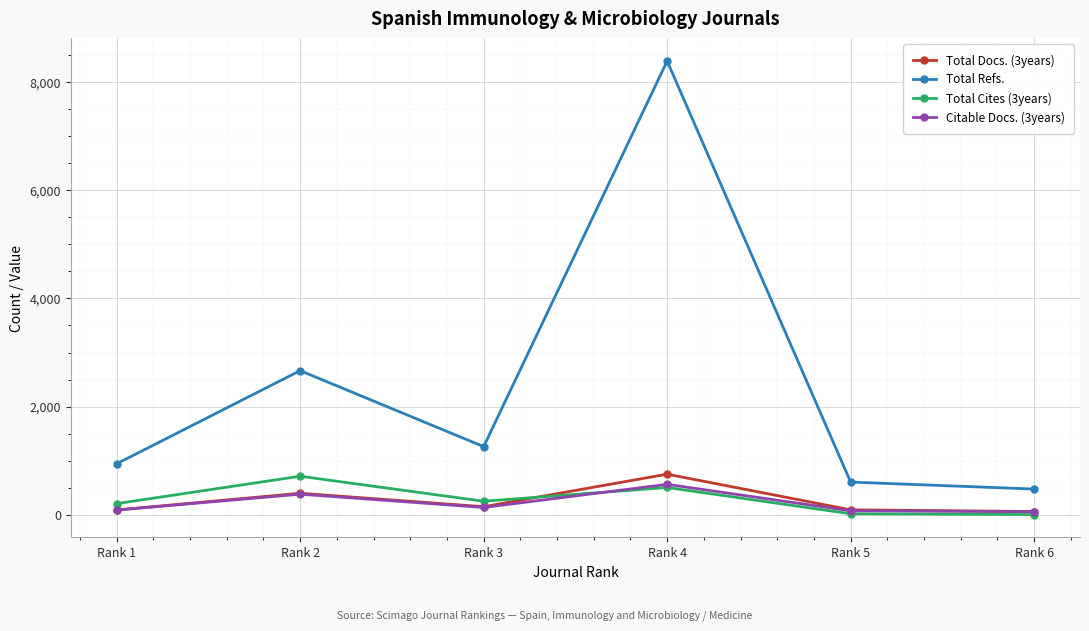

Is it true that Total Refs. equals 8385 at Rank 4?

True